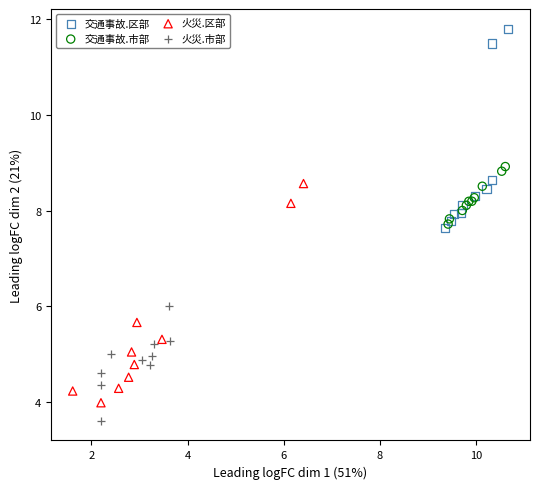

Which series reaches the maximum Y coordinate?

交通事故.区部